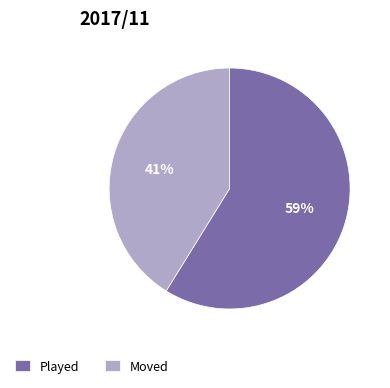

To the nearest percent, what is the difference between the largest and smallest slice percentages?

18%